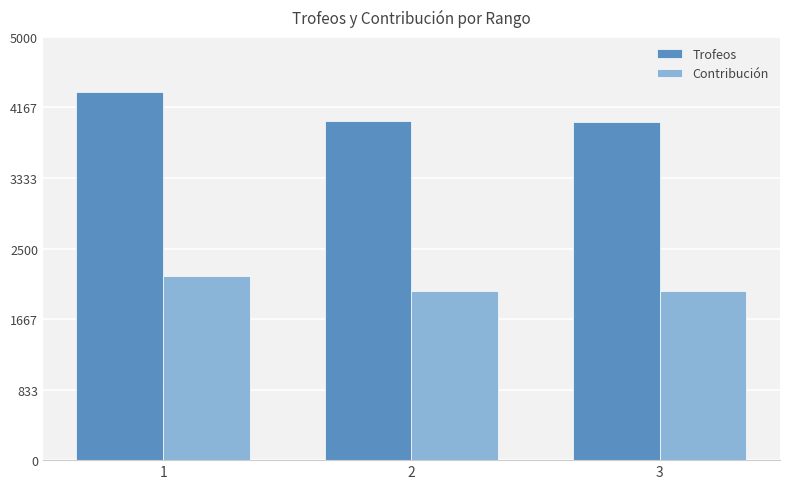

The value of Contribución at 3 is 838. True or false?

False